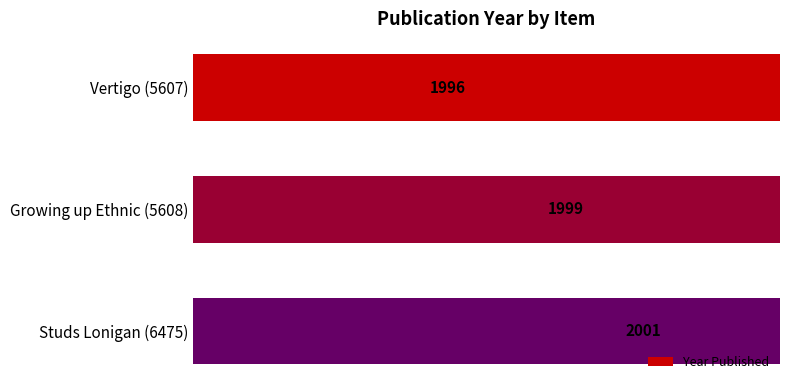

Reading right to left, transcribe all the data shown in this chart.

2001	1999	1996